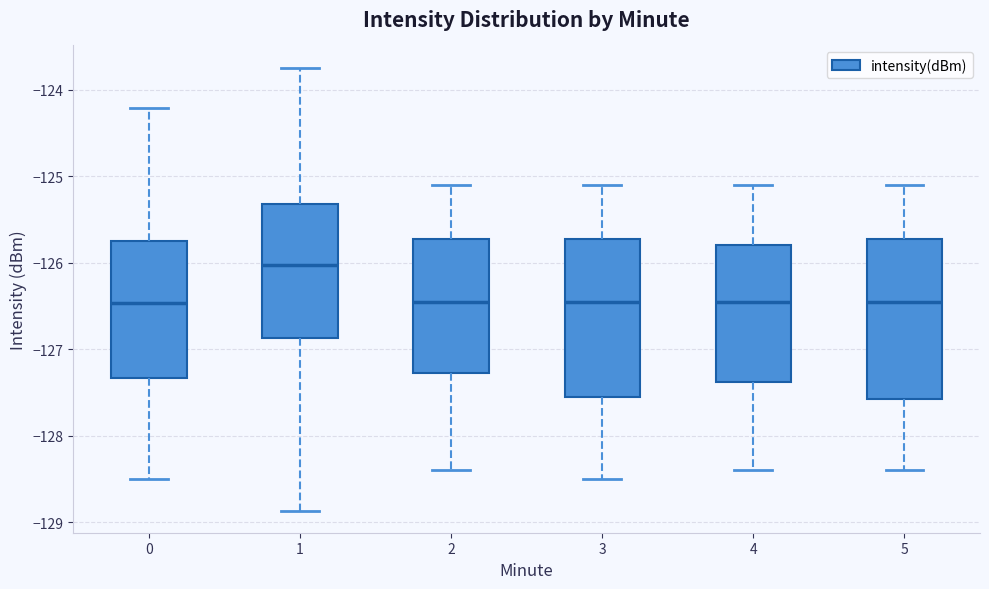

Which box has the highest median line?

1